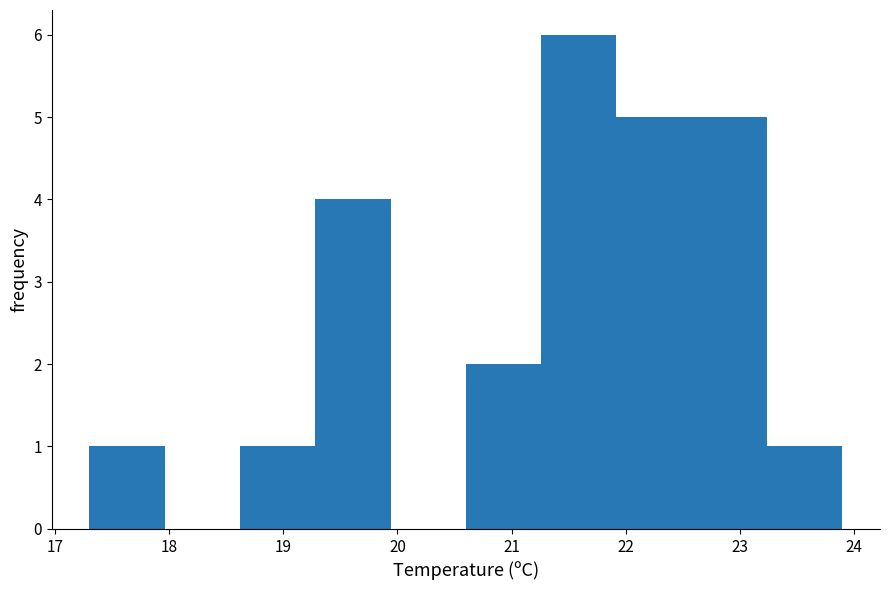

Reading left to right, transcribe this chart: for each bar, give the range it covers on the x-axis and its height. Neither the bar edges nor the heights are printed on the chart, so give them approximately, as read against the axes.

17.30 to 17.96: 1
17.96 to 18.62: 0
18.62 to 19.28: 1
19.28 to 19.94: 4
19.94 to 20.60: 0
20.60 to 21.26: 2
21.26 to 21.92: 6
21.92 to 22.58: 5
22.58 to 23.24: 5
23.24 to 23.90: 1